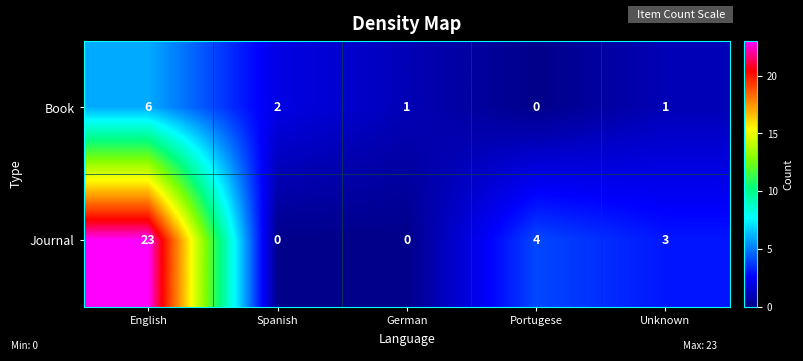

The value of Journal at Portugese is 1. True or false?

False